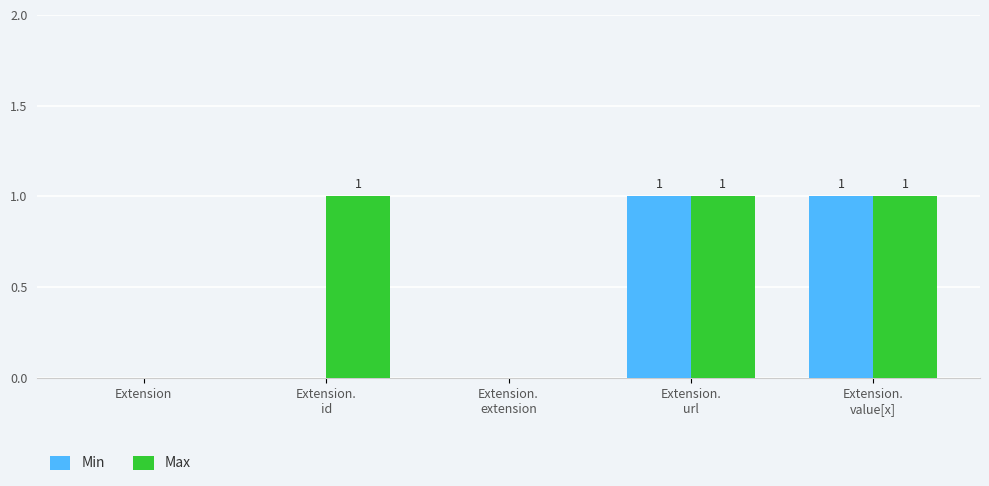

How many Max values are between 0 and 1?

5